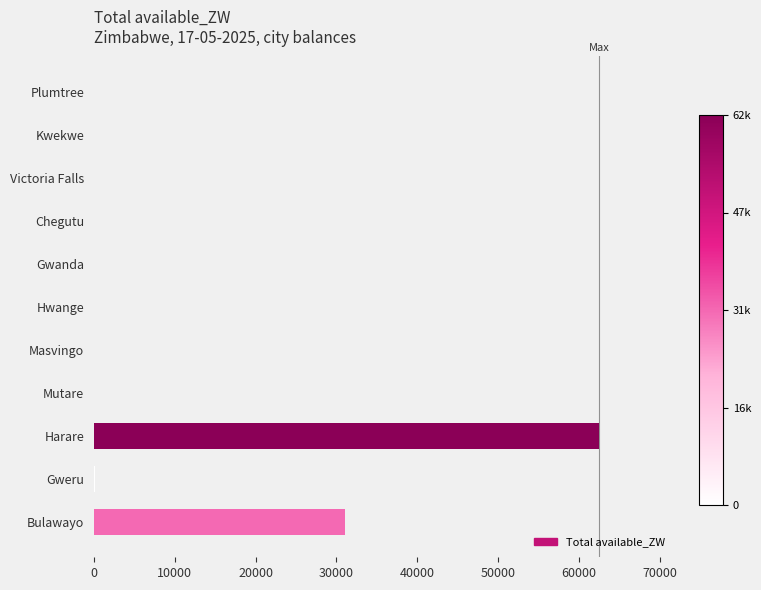

Are the bars grouped side by side (vs. stacked)?

No